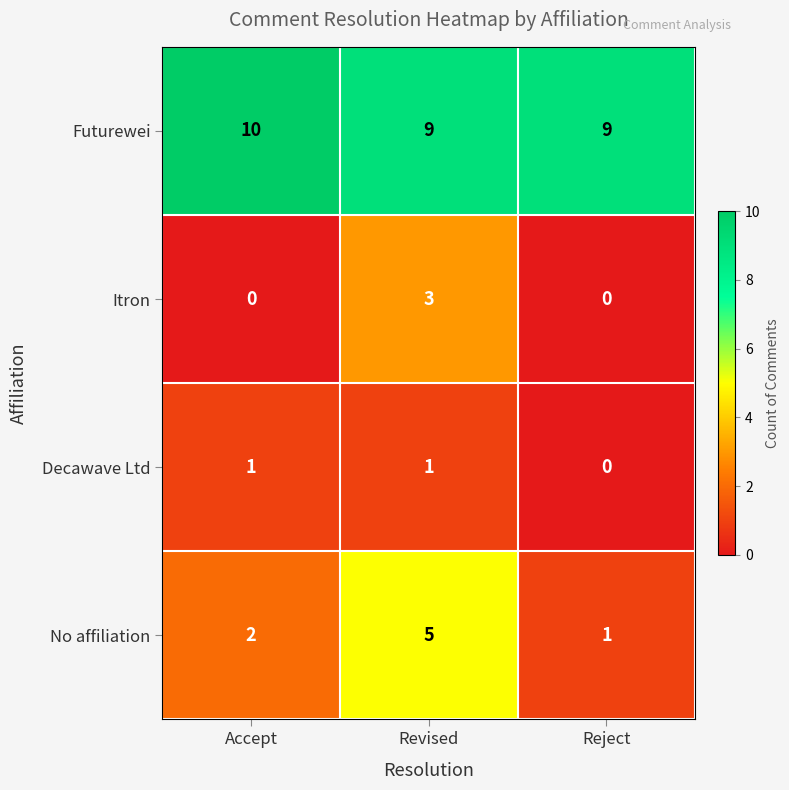

Is it true that No affiliation equals 2 at Reject?

False